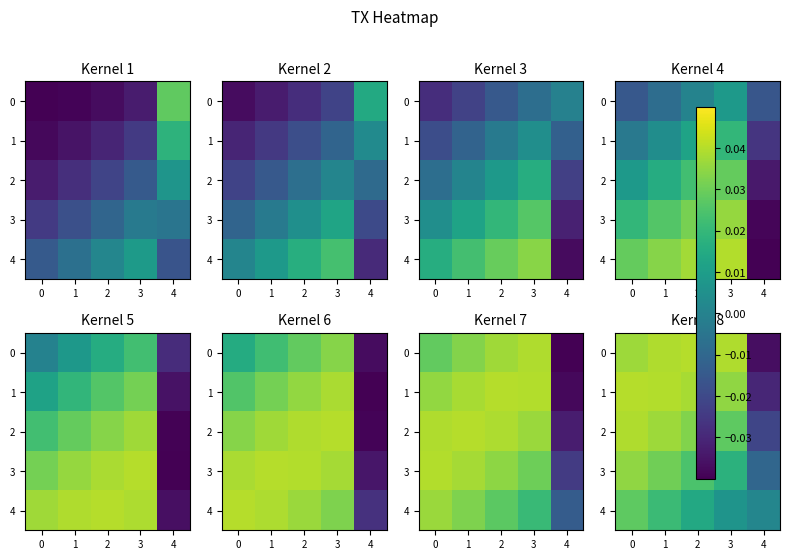

True or false: 4 has a value of 0.0 at 2.

False